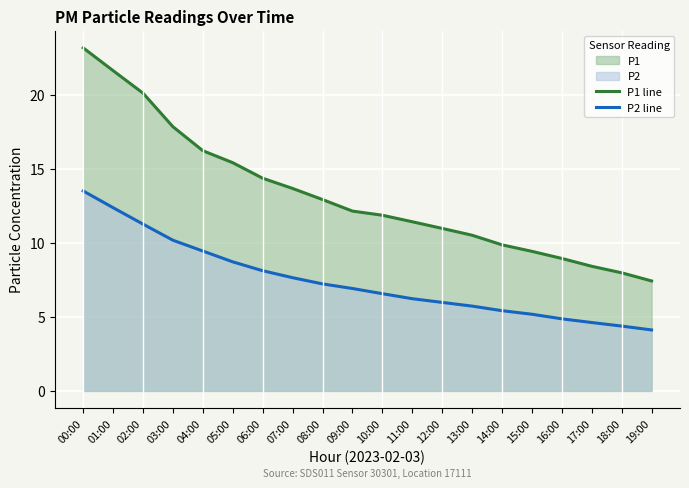

True or false: P2 line and P1 line cross at least once.

False